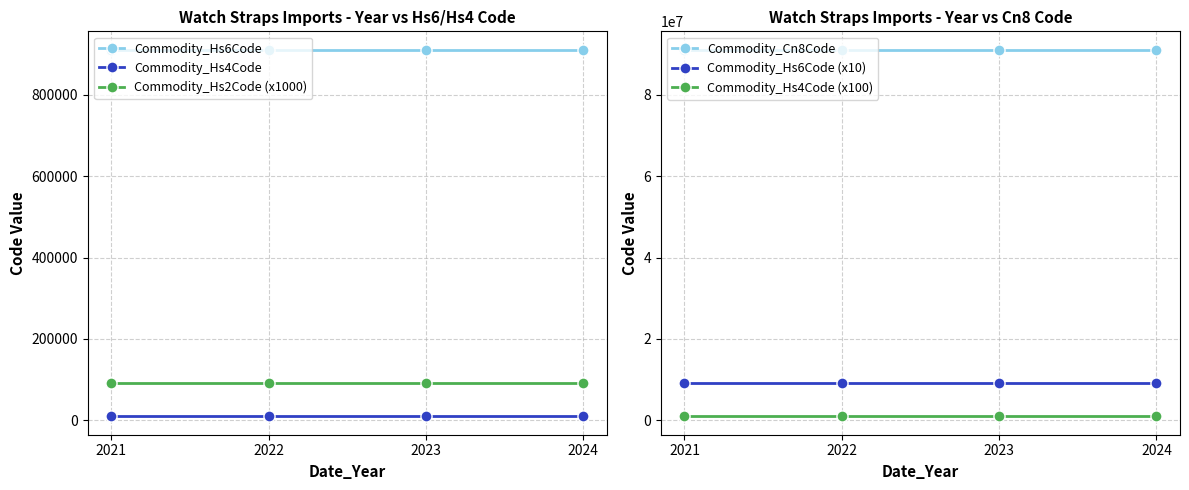

Is it true that Commodity_Hs6Code (x10) equals 9113900 at 2021?

True